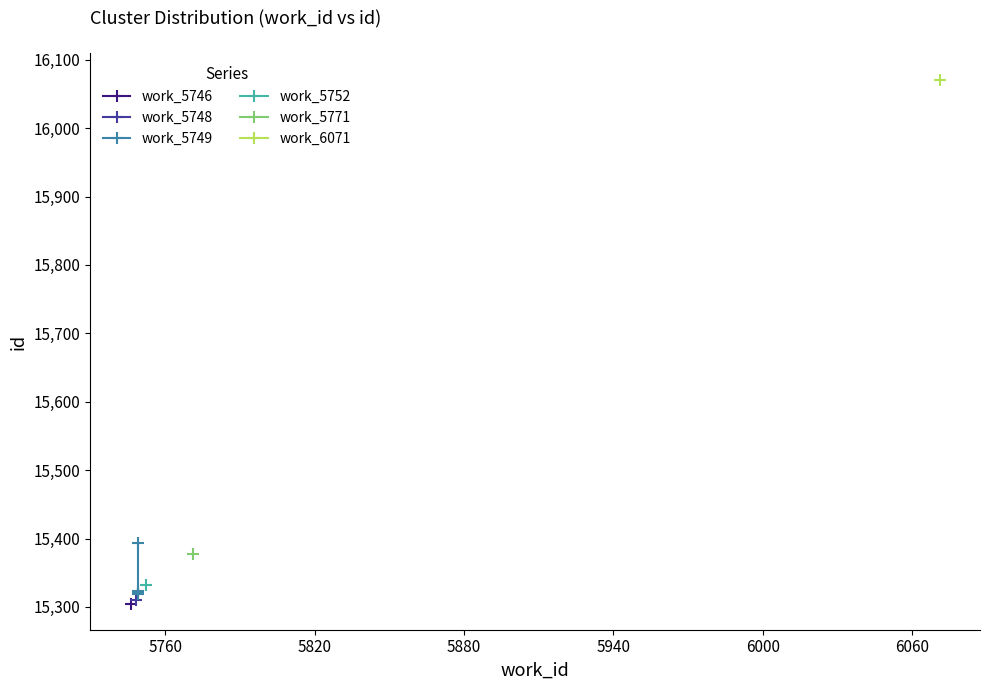

What is the value of the 3rd point from the left?

15324